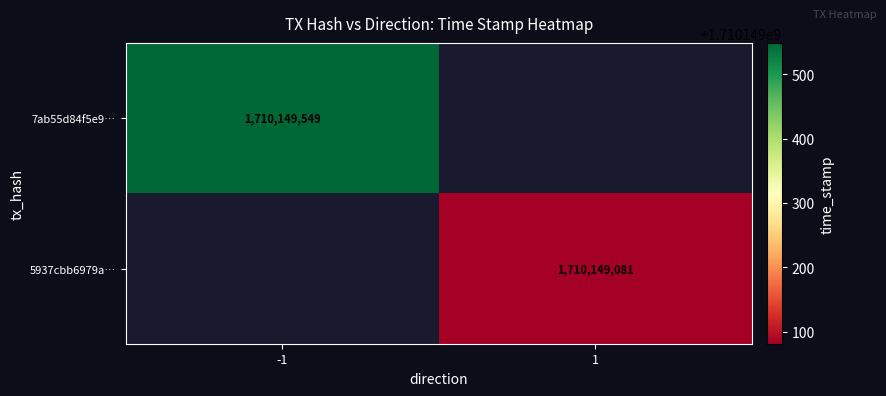

What value does the 5937cbb6979aba3bf2c8e267985a149061b1528 series have at time_stamp, to the nearest 50?

1710149100